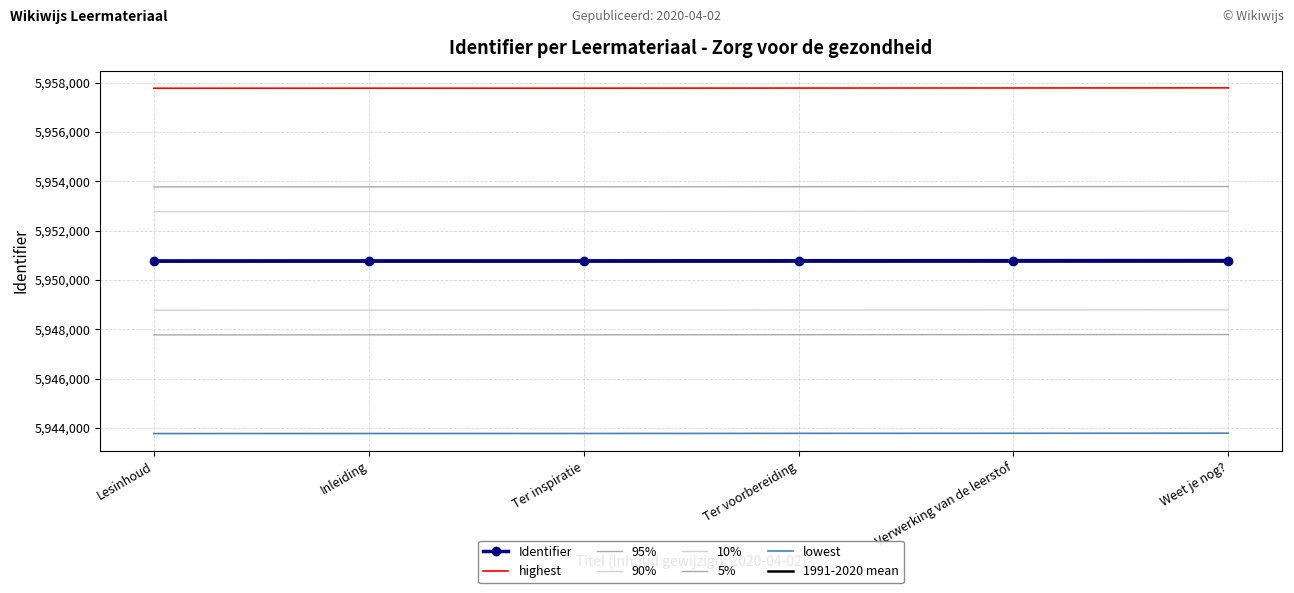

What is the label of the 6th point from the right?

Lesinhoud